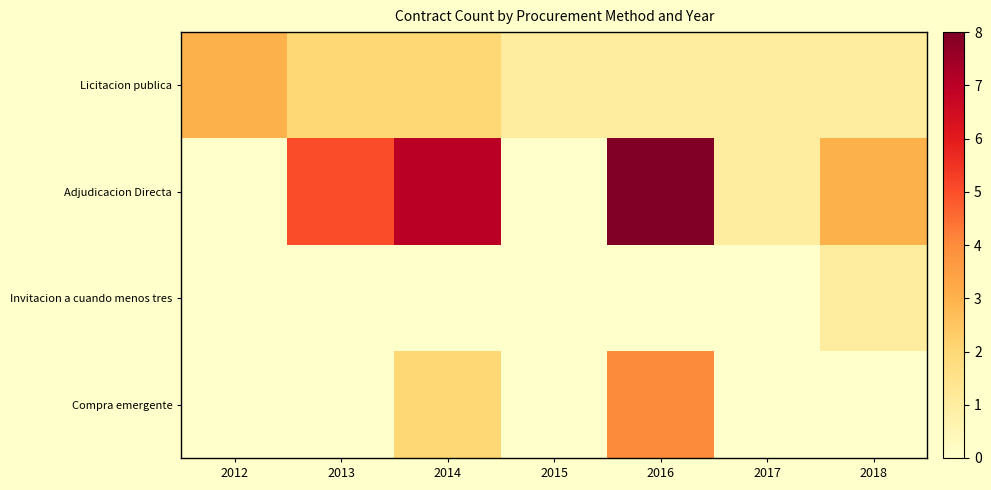

Reading left to right, transcribe all the data shown in this chart.

Licitacion publica: 2012=3	2013=2	2014=2	2015=1	2016=1	2017=1	2018=1
Adjudicacion Directa: 2012=0	2013=5	2014=7	2015=0	2016=8	2017=1	2018=3
Invitacion a cuando menos tres: 2012=0	2013=0	2014=0	2015=0	2016=0	2017=0	2018=1
Compra emergente: 2012=0	2013=0	2014=2	2015=0	2016=4	2017=0	2018=0